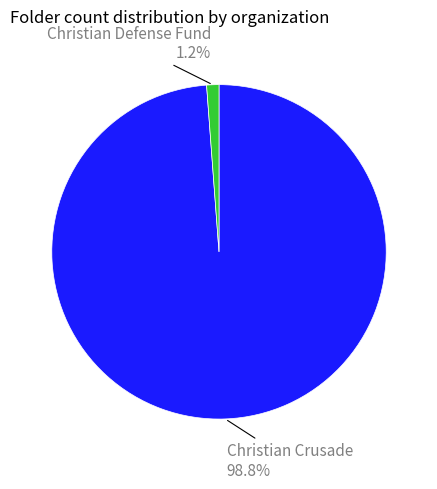

Is there a majority slice in this chart?

Yes